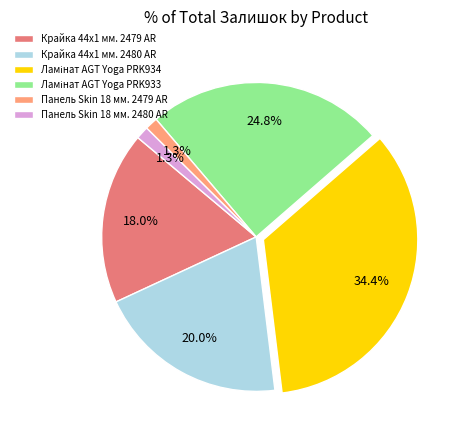

To the nearest percent, what is the difference between the largest and smallest slice percentages?

33%